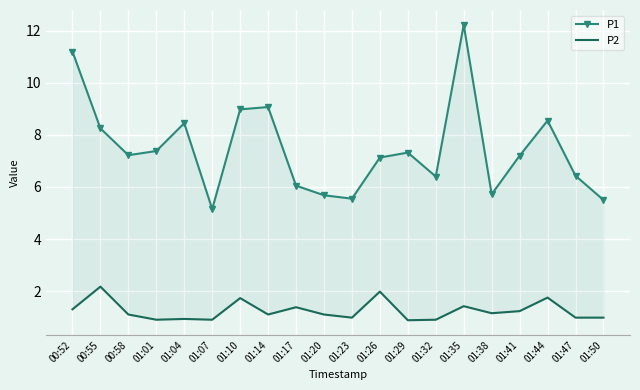

At which category does the chart reach its peak across all series?

01:35